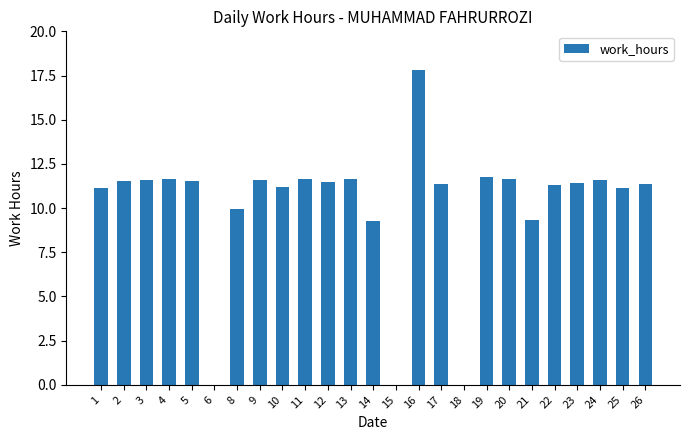

How many data points does each series have?

25